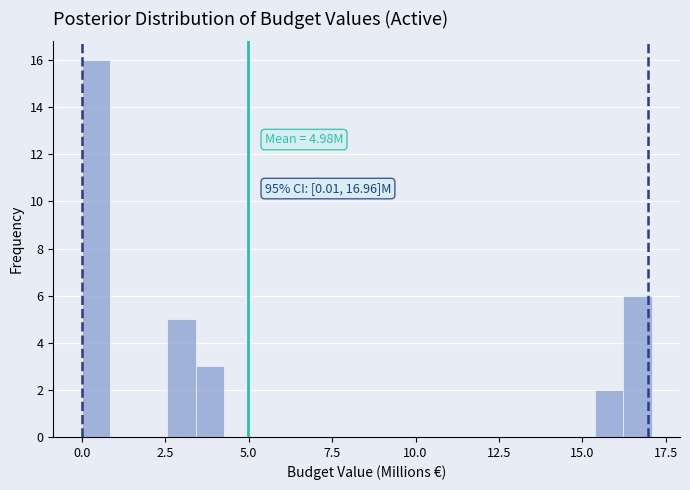

Around what value on the x-axis is the tallest bar? Give the approximate position of its centre, as read against the axis.

0.5